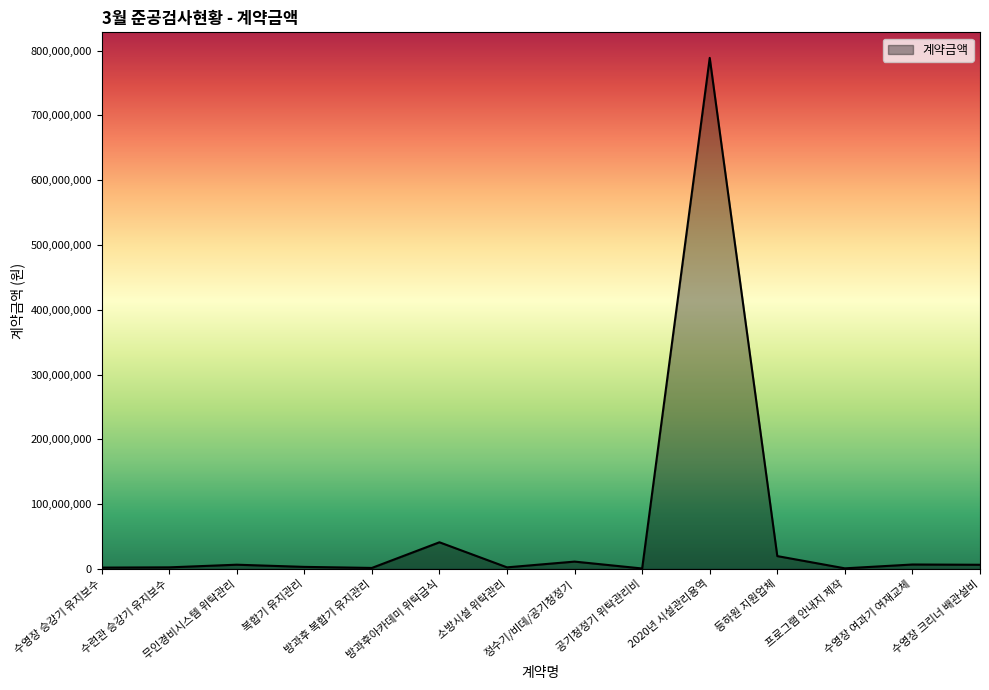

Does the chart have visible grid lines?

No